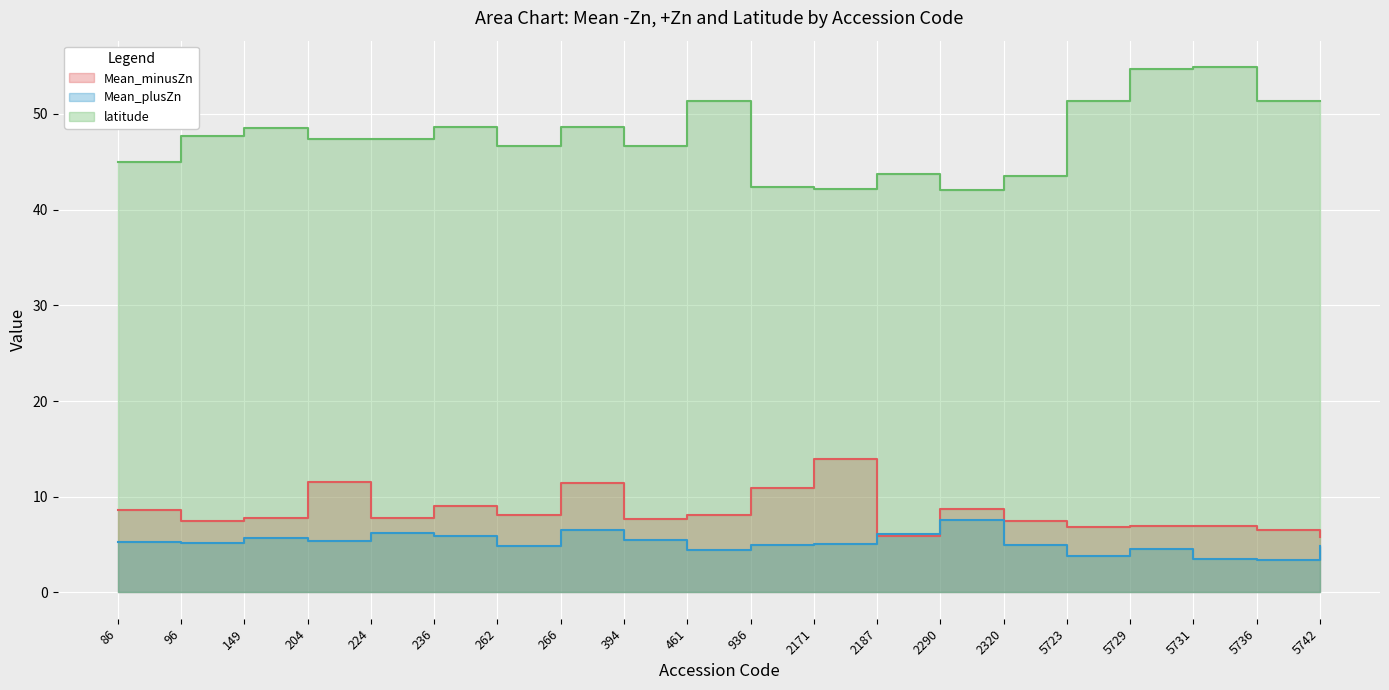

Which series has the widest spread of values?

latitude